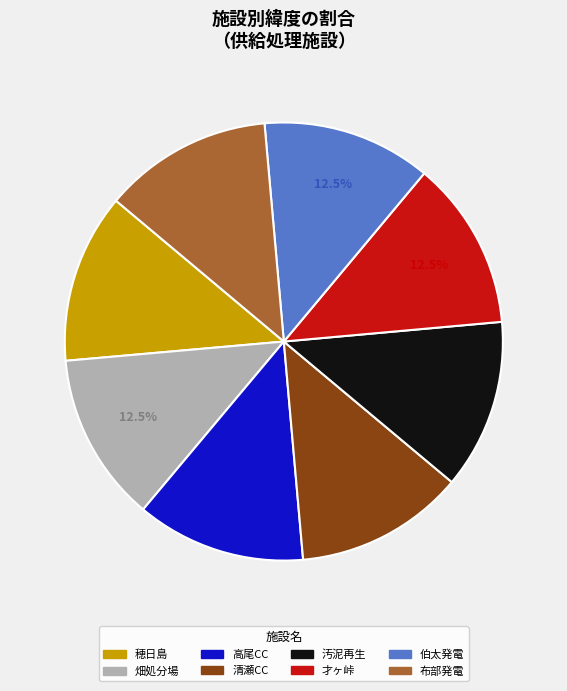

Is 汚泥再生 the majority of the pie?

No